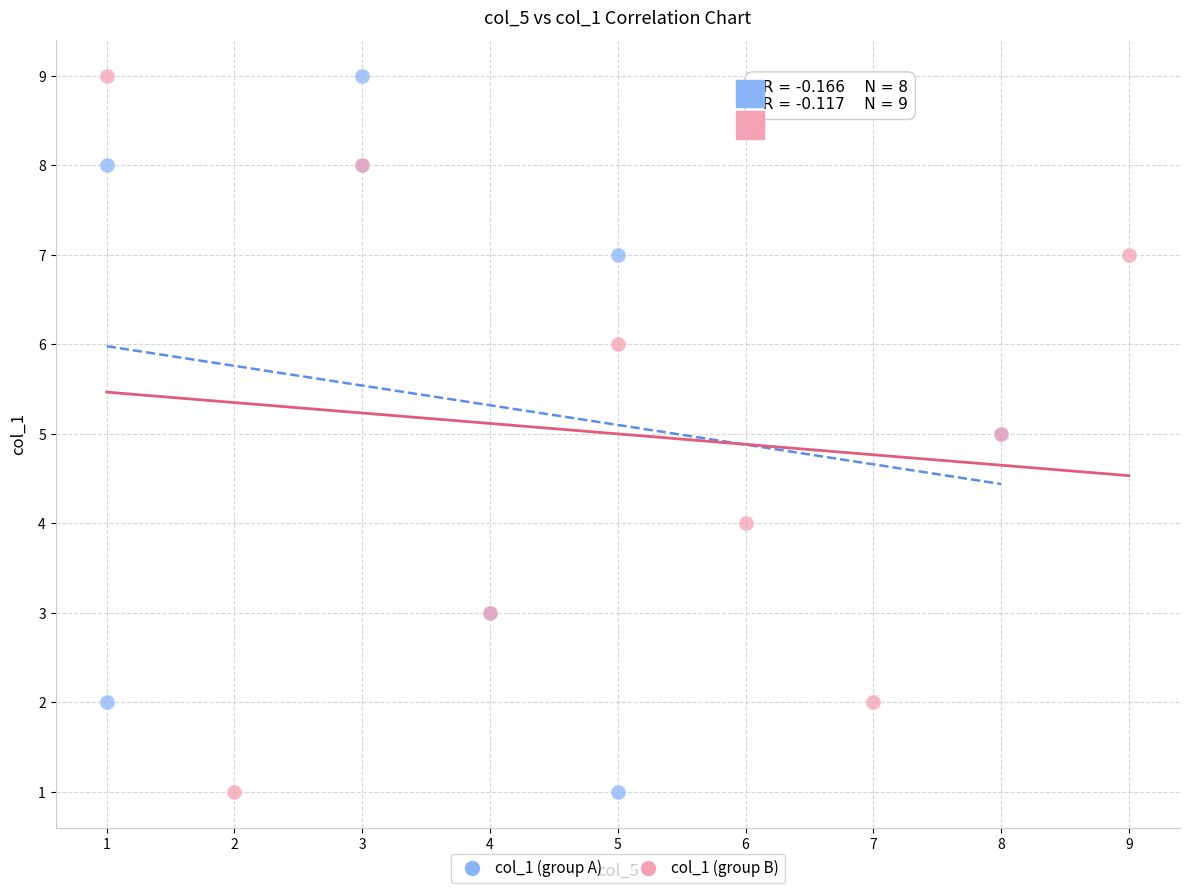

What are all the series names shown in the legend?

col_1 (group A), col_1 (group B)